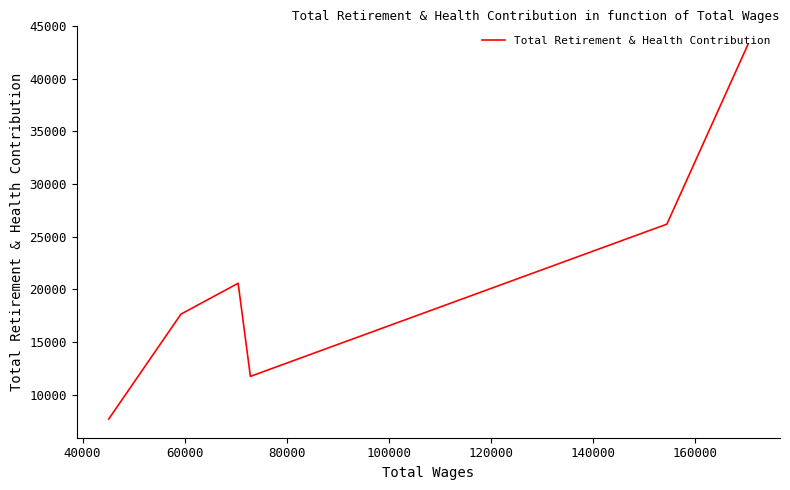

Reading left to right, extract all data points from this chart.

7681	17641	20573	11728	26187	43273